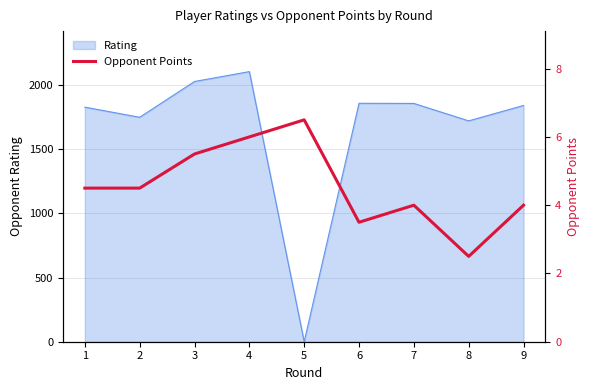

Rank the categories by value from highest to lowest.

5, 4, 3, 1, 2, 7, 9, 6, 8